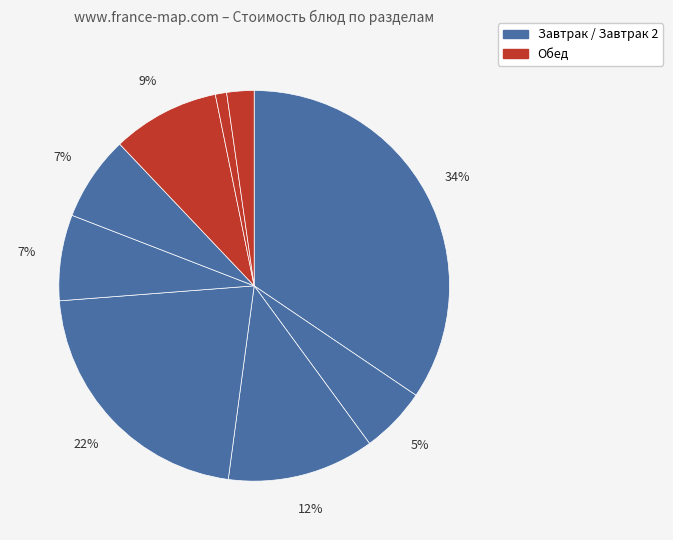

How many segments does this pie chart have?

9